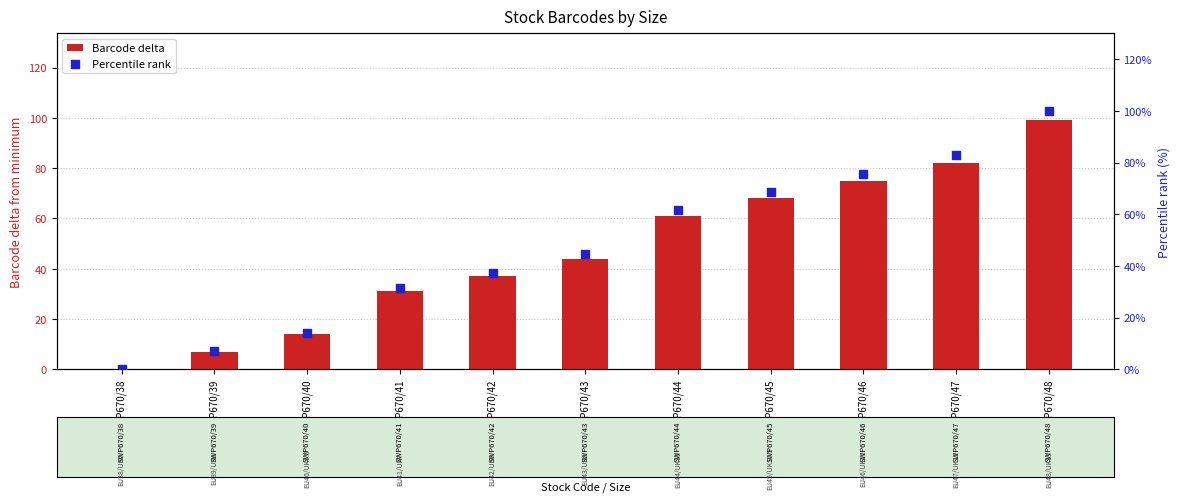

Which series reaches the minimum Y coordinate?

Barcode delta